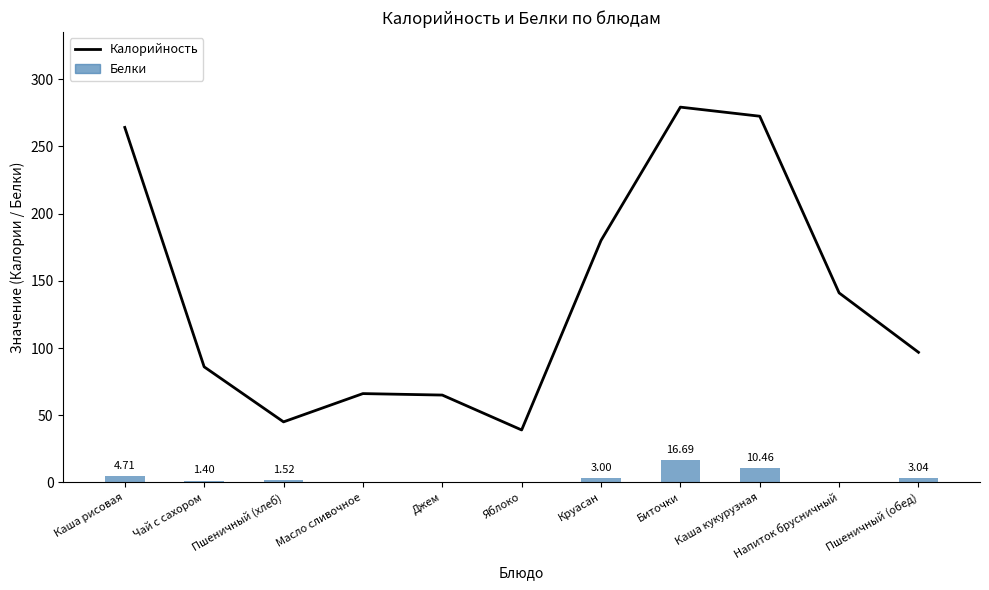

Between Чай с сахором and Пшеничный (обед), which is larger?

Пшеничный (обед)